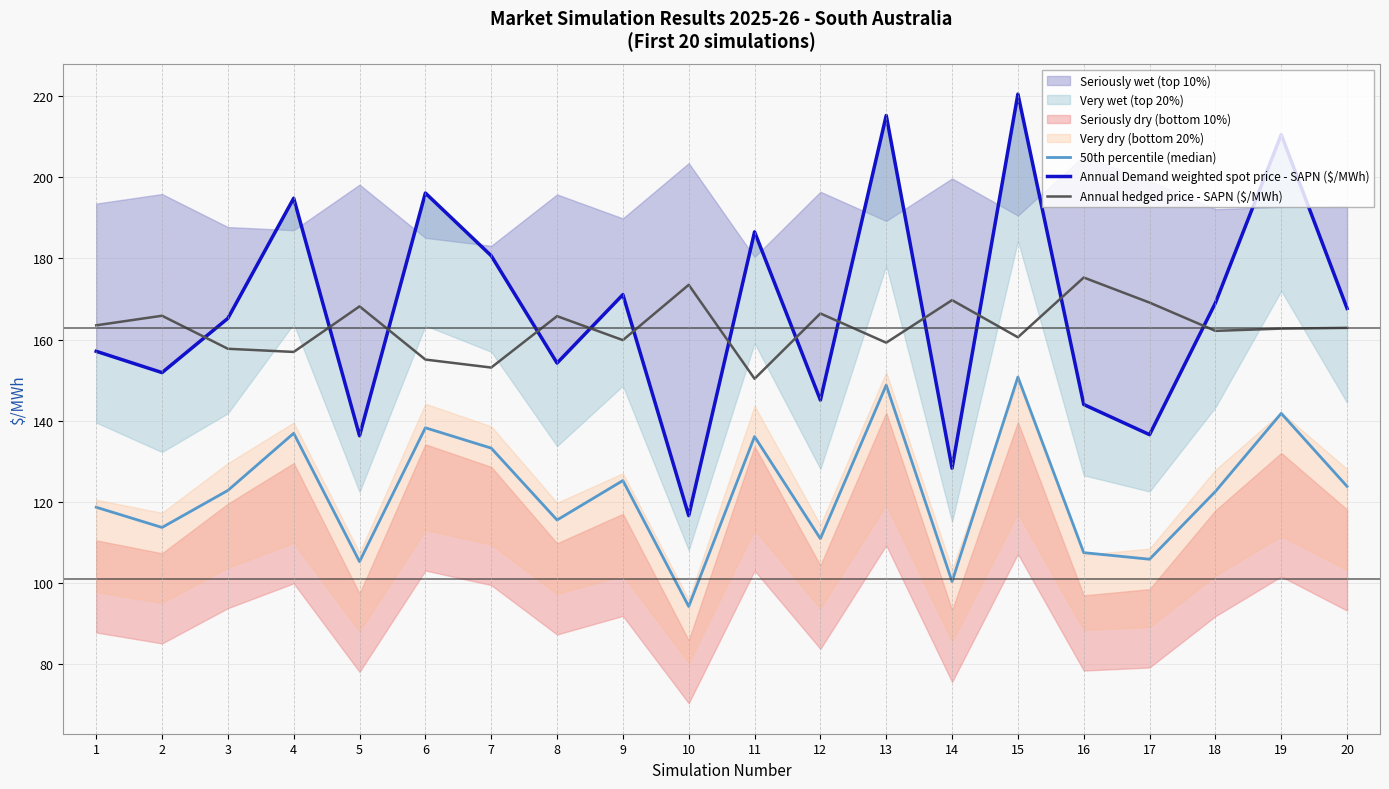

What is the difference between the maximum and minimum values in the Annual Demand weighted spot price - SAPN ($/MWh) series?

103.9